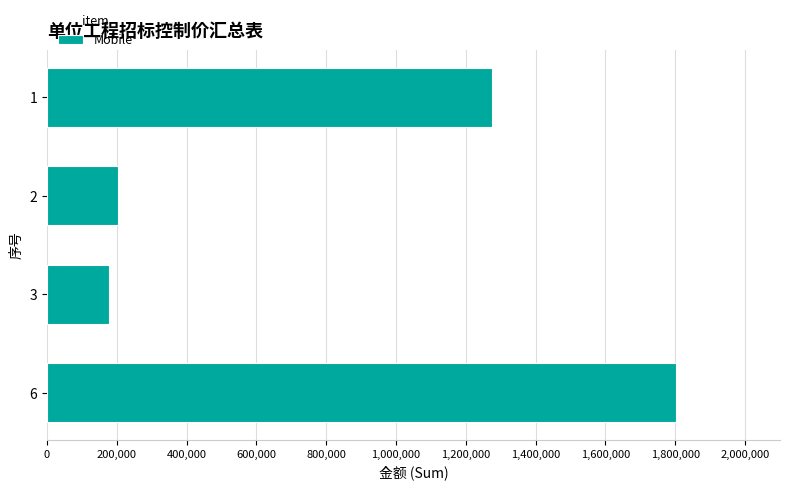

What is the change in value from 1 to 6?

+529972.9